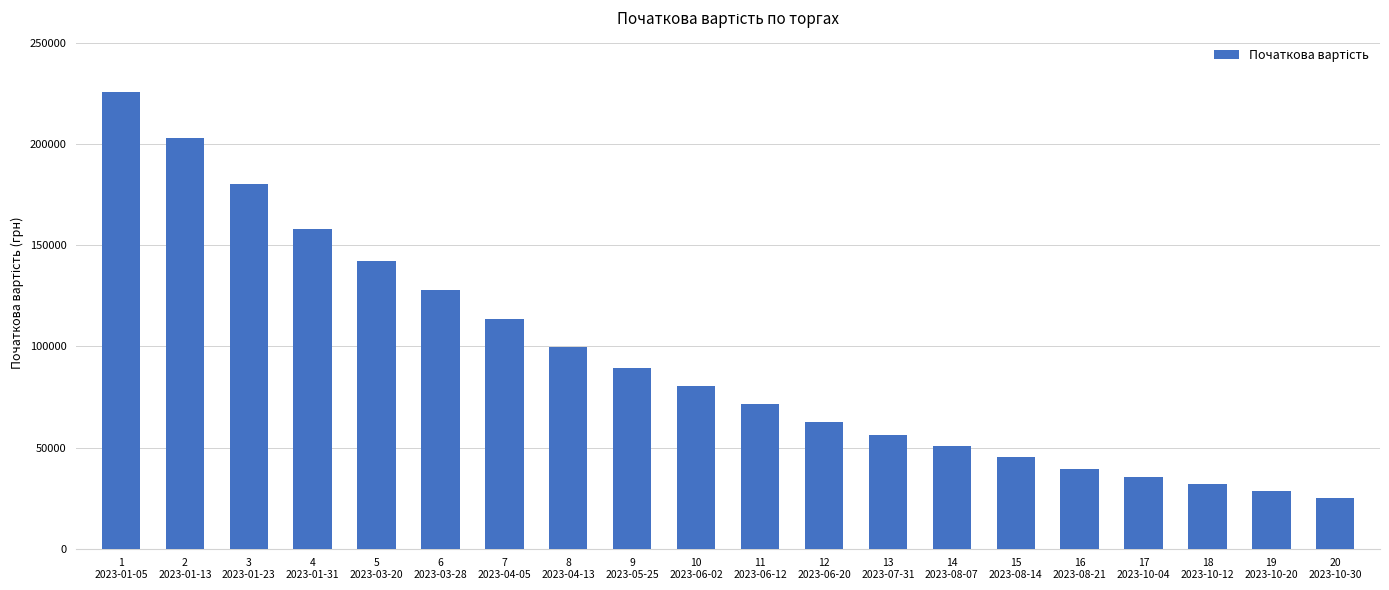

Rank the categories by value from highest to lowest.

1
2023-01-05, 2
2023-01-13, 3
2023-01-23, 4
2023-01-31, 5
2023-03-20, 6
2023-03-28, 7
2023-04-05, 8
2023-04-13, 9
2023-05-25, 10
2023-06-02, 11
2023-06-12, 12
2023-06-20, 13
2023-07-31, 14
2023-08-07, 15
2023-08-14, 16
2023-08-21, 17
2023-10-04, 18
2023-10-12, 19
2023-10-20, 20
2023-10-30